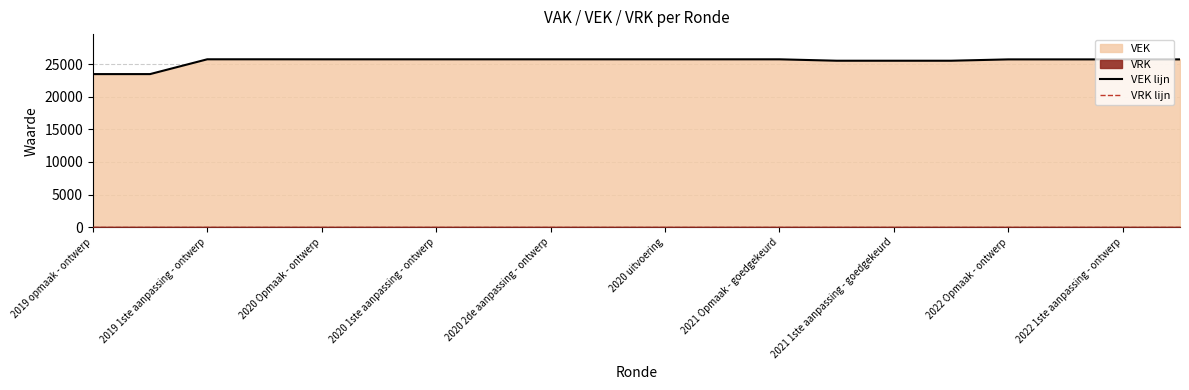

True or false: VRK lijn and VEK lijn intersect in this chart.

False